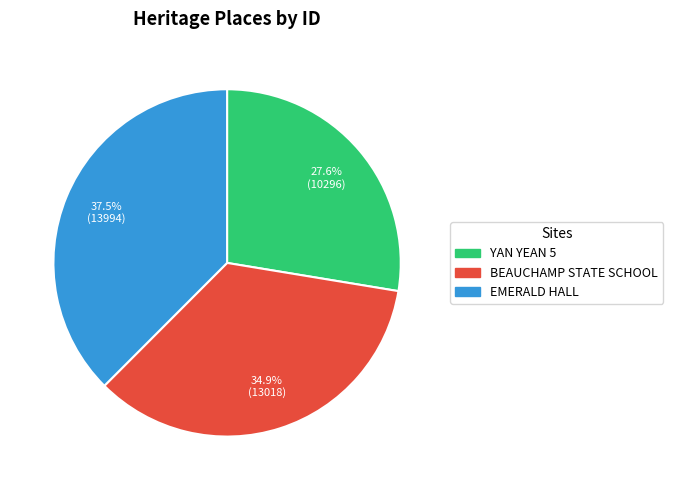

Is there a majority slice in this chart?

No